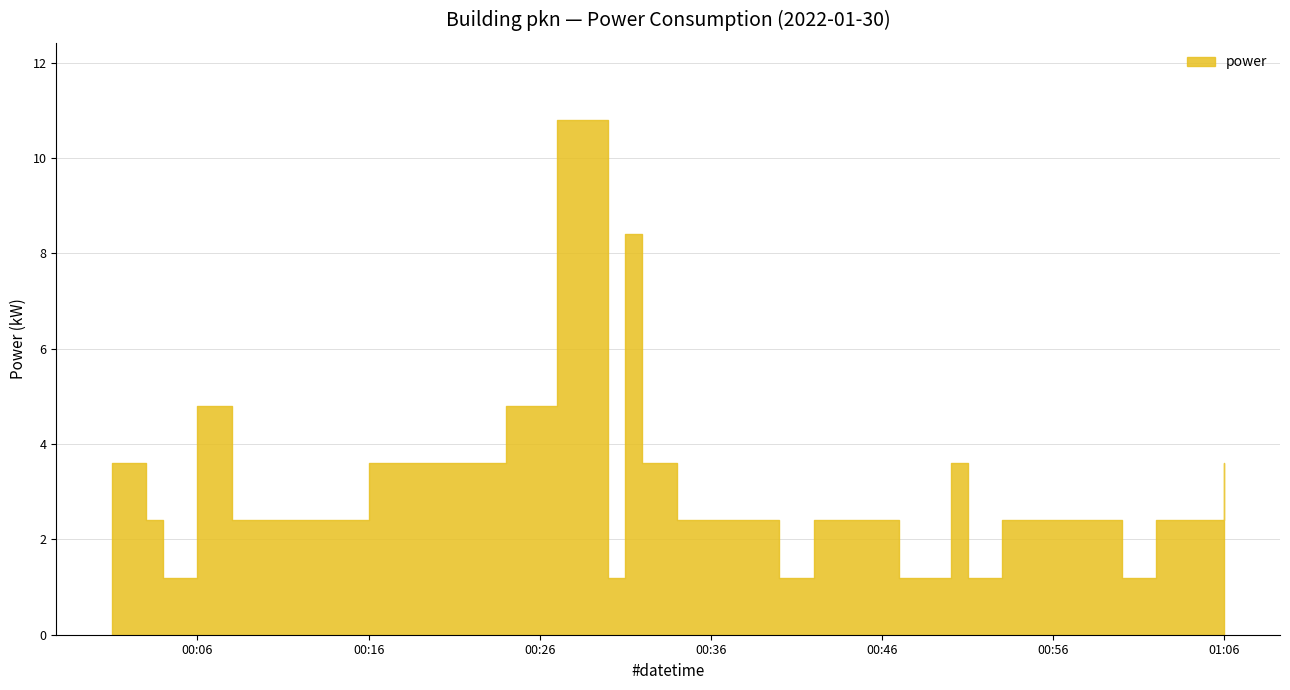

Rank the categories by value from highest to lowest.

2022-01-30T00:27:00, 2022-01-30T00:29:00, 2022-01-30T00:31:00, 2022-01-30T00:06:00, 2022-01-30T00:24:00, 2022-01-30T00:25:00, 2022-01-30T00:01:00, 2022-01-30T00:16:00, 2022-01-30T00:18:00, 2022-01-30T00:20:00, 2022-01-30T00:22:00, 2022-01-30T00:32:00, 2022-01-30T00:33:00, 2022-01-30T00:50:00, 2022-01-30T01:06:00, 2022-01-30T00:03:00, 2022-01-30T00:08:00, 2022-01-30T00:10:00, 2022-01-30T00:12:00, 2022-01-30T00:14:00, 2022-01-30T00:34:00, 2022-01-30T00:36:00, 2022-01-30T00:38:00, 2022-01-30T00:39:00, 2022-01-30T00:42:00, 2022-01-30T00:44:00, 2022-01-30T00:46:00, 2022-01-30T00:53:00, 2022-01-30T00:55:00, 2022-01-30T00:57:00, 2022-01-30T00:59:00, 2022-01-30T01:02:00, 2022-01-30T01:04:00, 2022-01-30T00:04:00, 2022-01-30T00:30:00, 2022-01-30T00:40:00, 2022-01-30T00:47:00, 2022-01-30T00:48:00, 2022-01-30T00:51:00, 2022-01-30T01:00:00